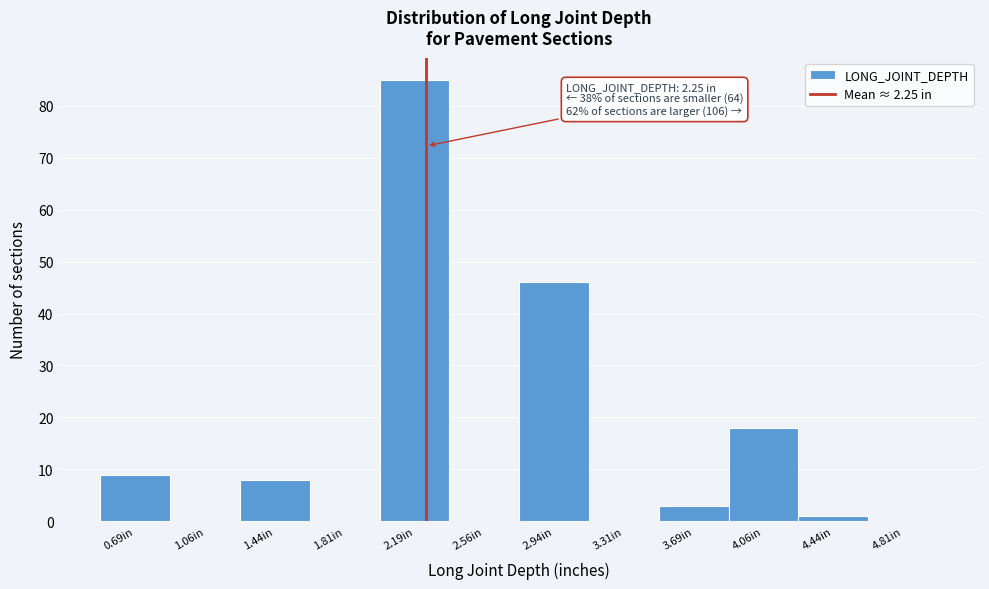

Which range on the x-axis has the tallest bar?

2.000 to 2.375